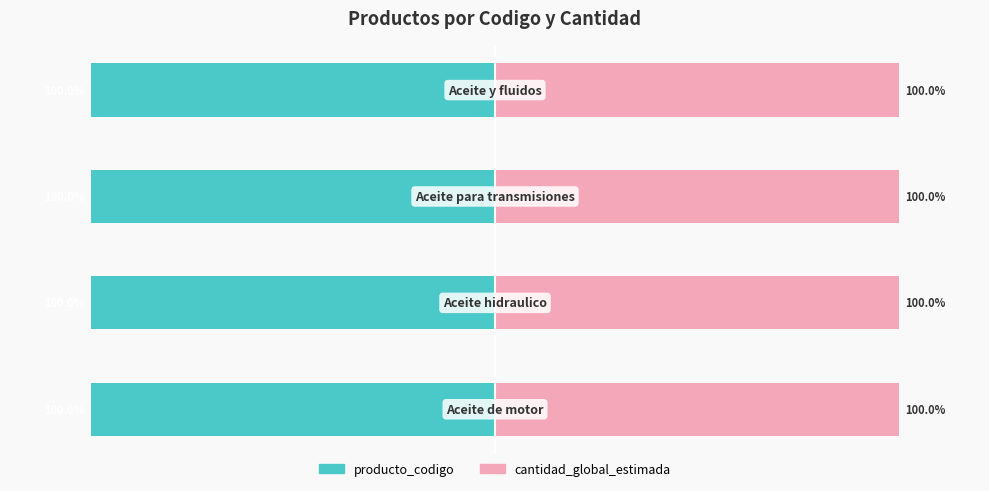

The value of cantidad_global_estimada at 2 is 0.7. True or false?

False